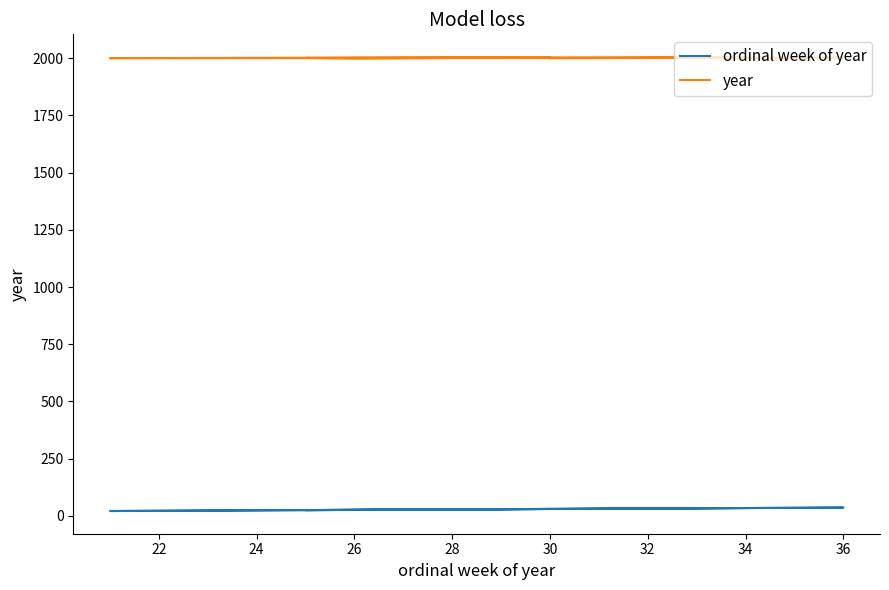

Reading left to right, transcribe all the data shown in this chart.

ordinal week of year: 30	36	35	34	21	27	30	26	25	34
year: 2000	2003	1998	2001	2000	2003	2004	1998	2001	2005